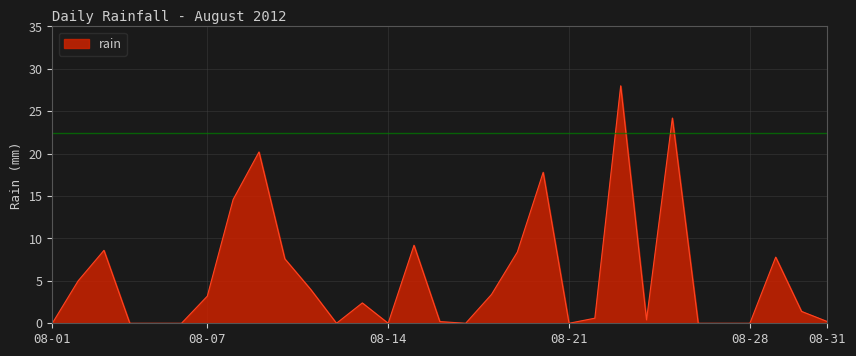

What is the difference between the maximum and minimum values?

28.0